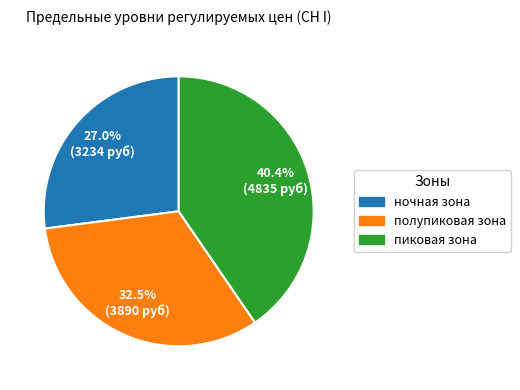

Is the sum of ночная зона and пиковая зона greater than half?

Yes